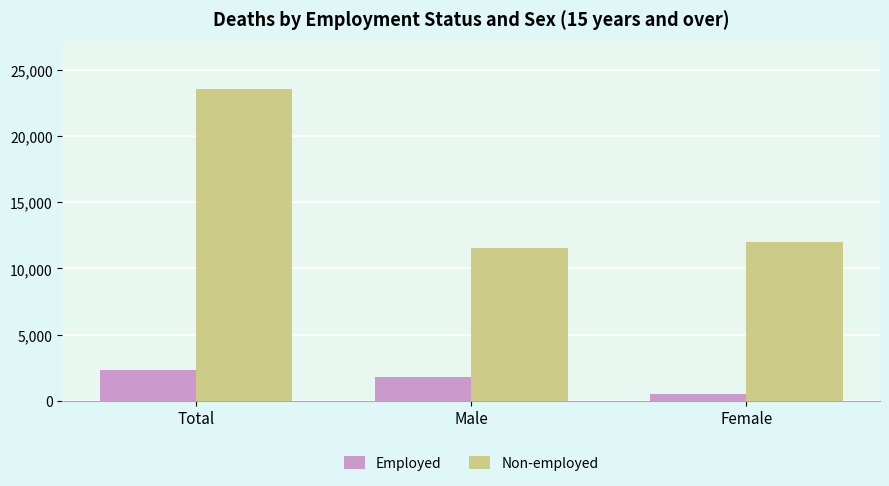

What is the maximum value for Non-employed?

23594